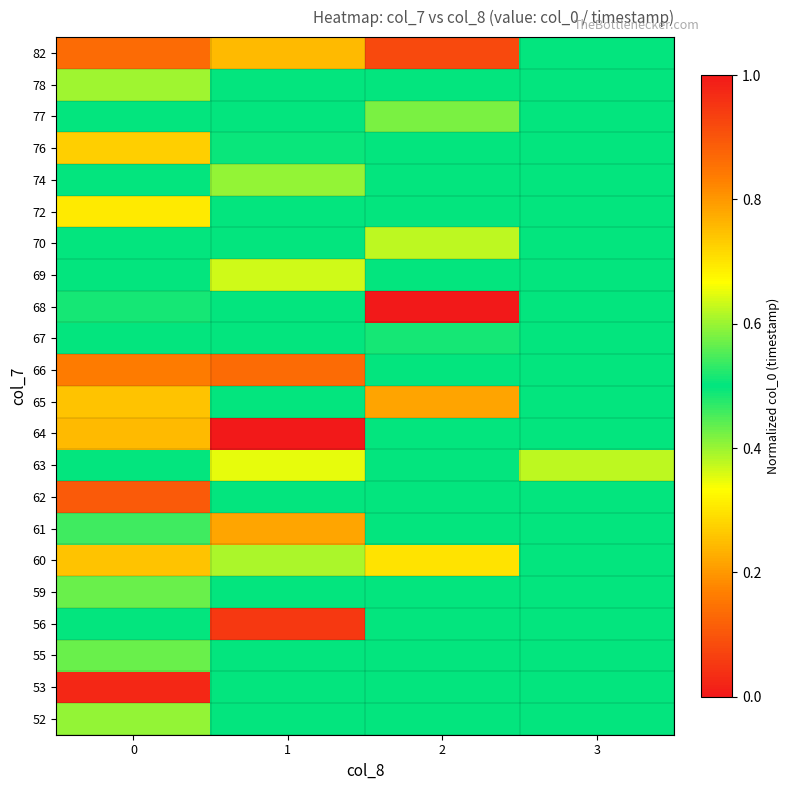

At how many categories does at least one series exceed 0?

4